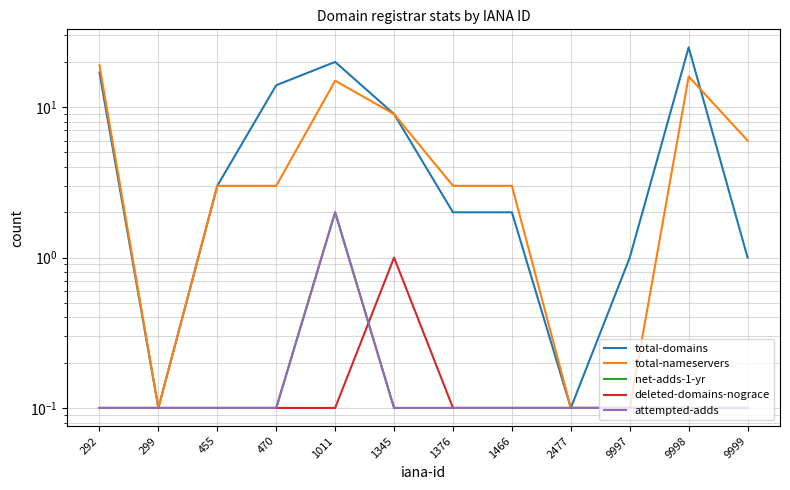

True or false: attempted-adds and deleted-domains-nograce intersect in this chart.

True